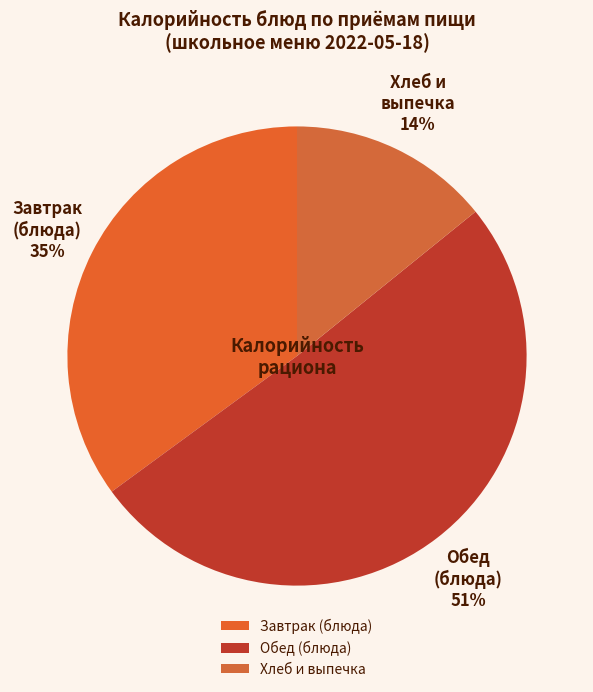

The Обед (блюда) slice represents 40% of the pie. True or false?

False